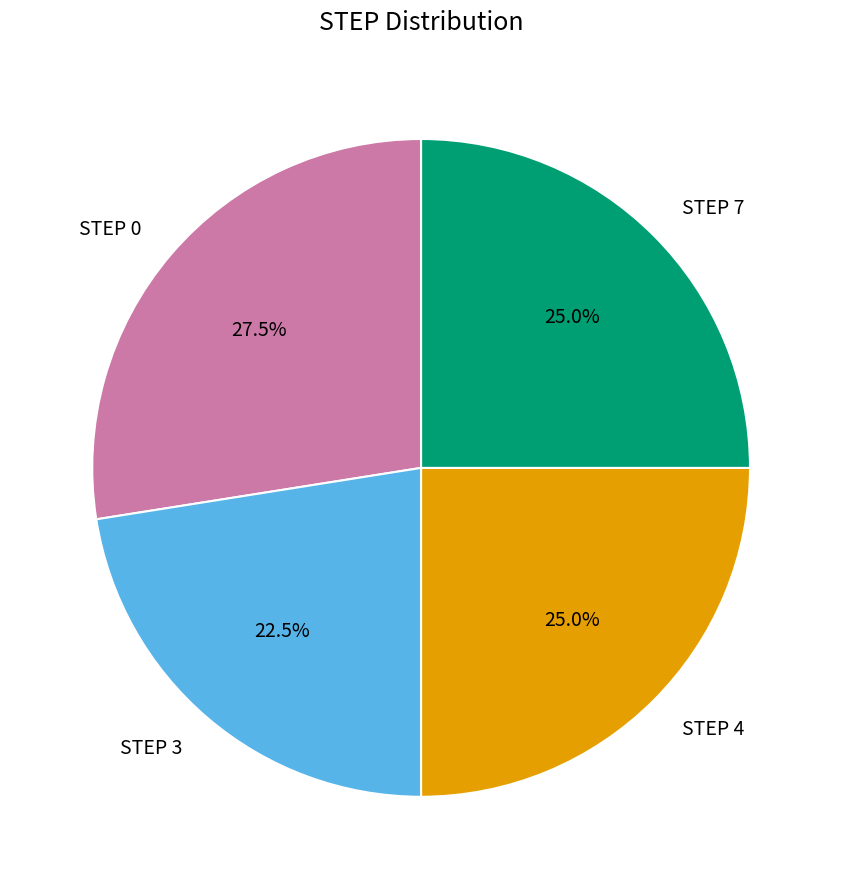

Between STEP 3 and STEP 0, which is larger?

STEP 0